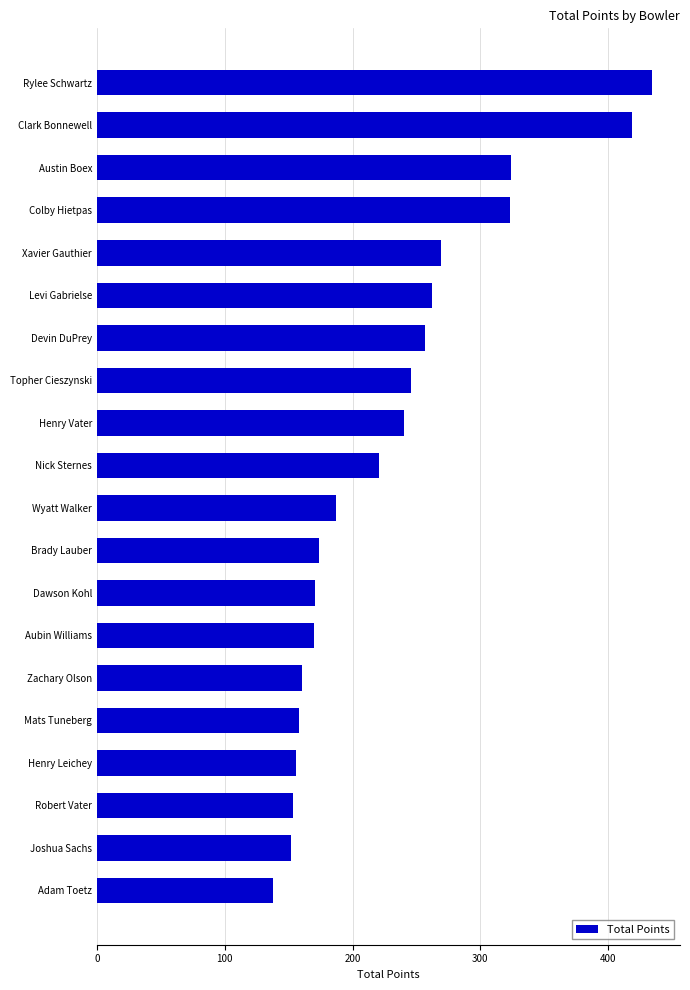

What is the greatest value displayed?

434.5